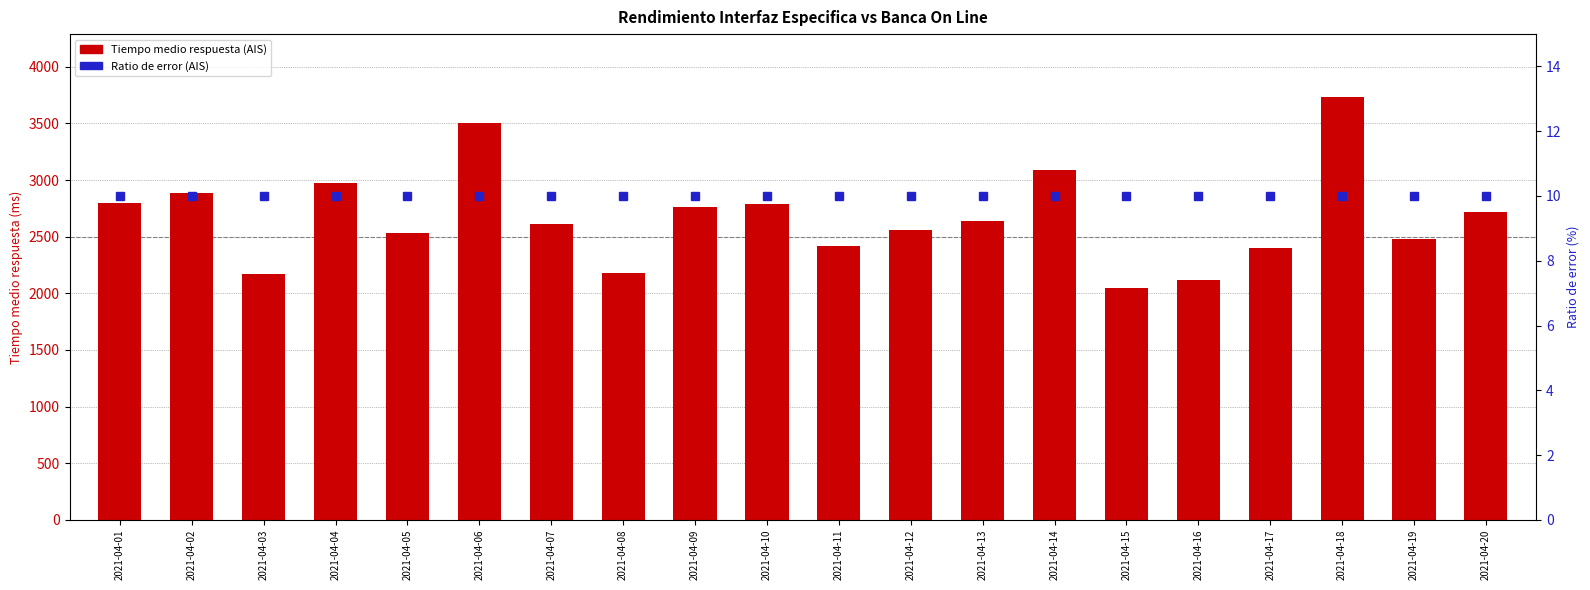

List the series in order of their overall mean, lowest first.

Ratio de error (AIS), Tiempo medio respuesta (AIS)